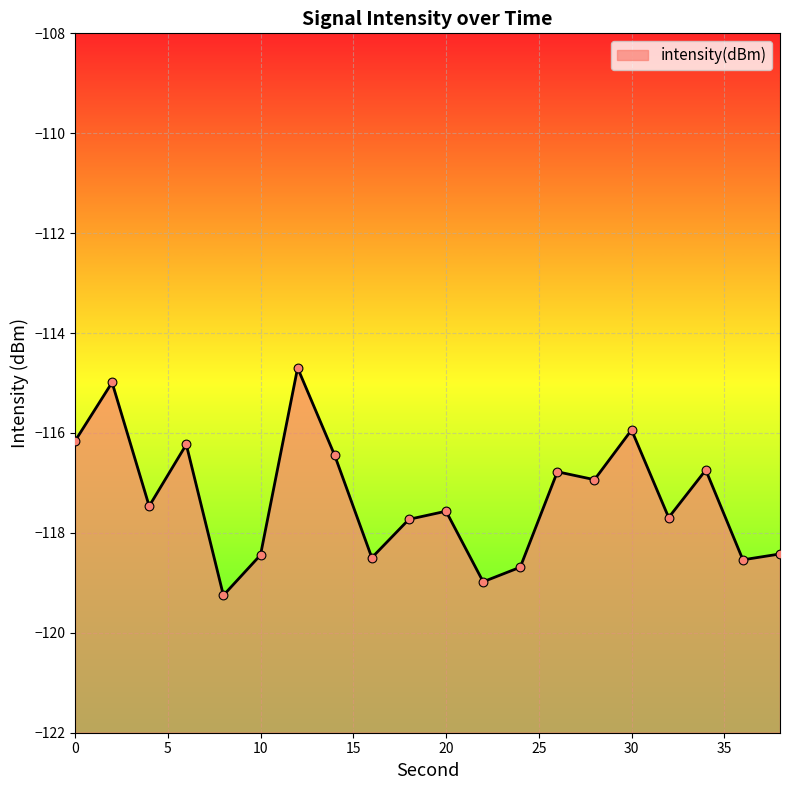

Between 28 and 14, which is larger?

14